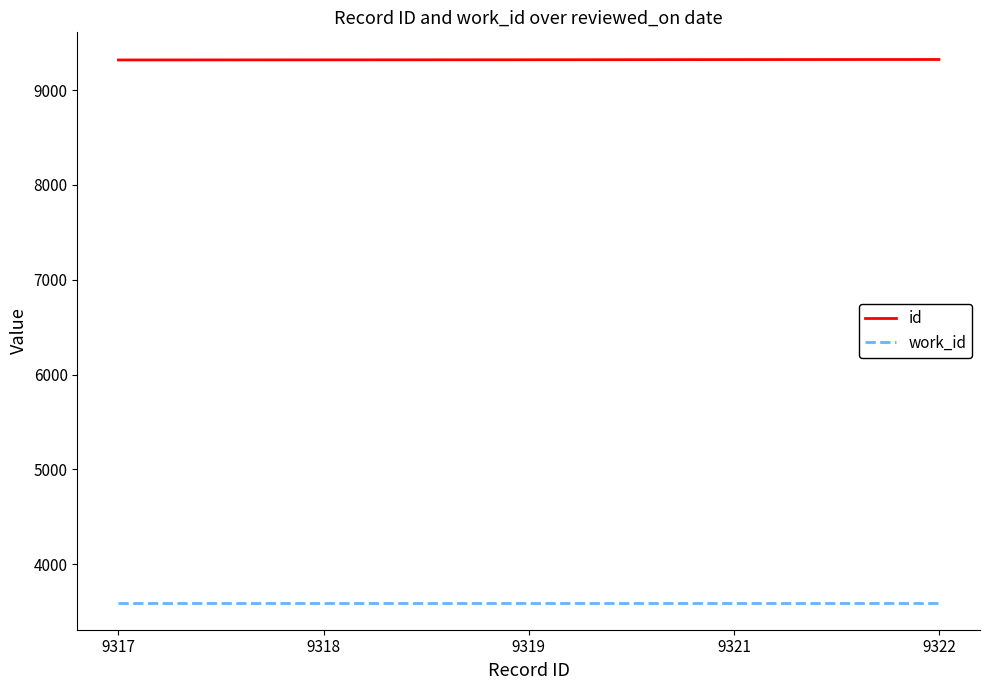

What is the smallest value displayed?

3596